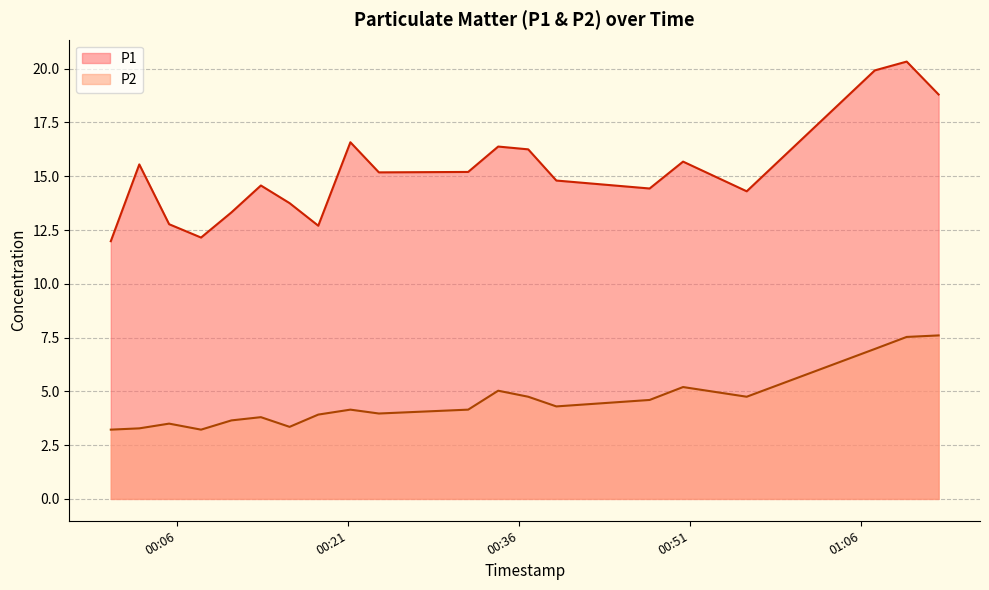

Which series has the largest total across all categories?

P1